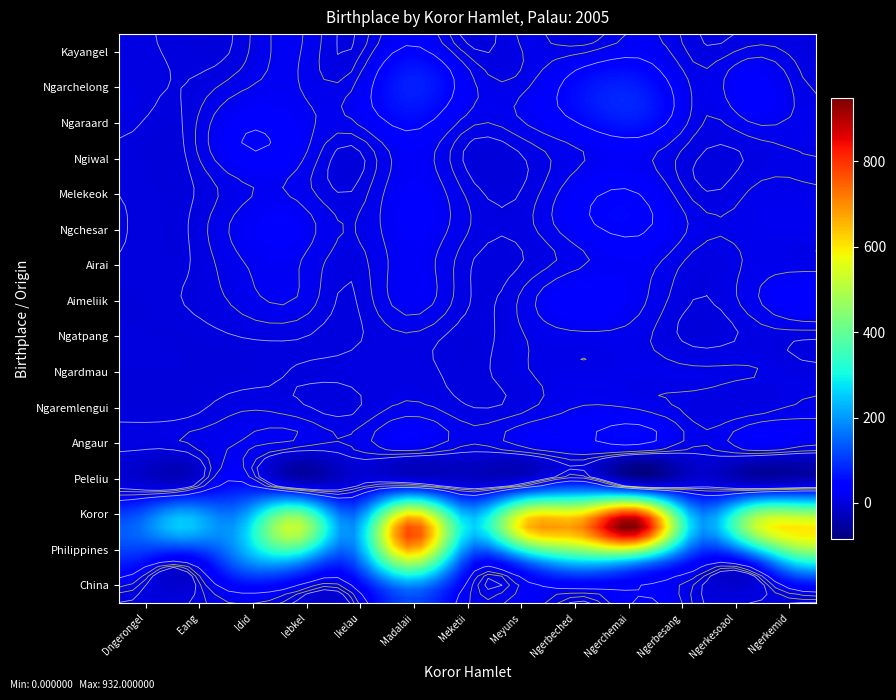

What is the approximate value of Ngarchelong at 8?

49